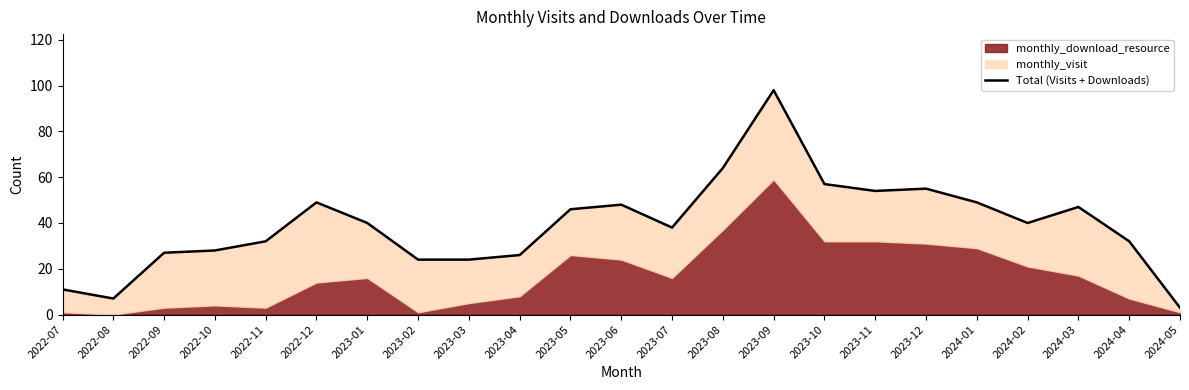

What is the average value?

39